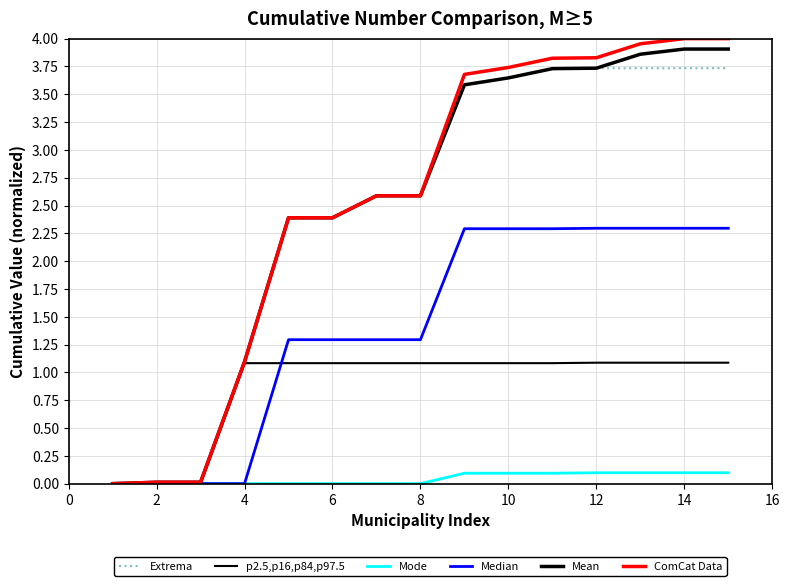

How many lines are shown in the chart?

6